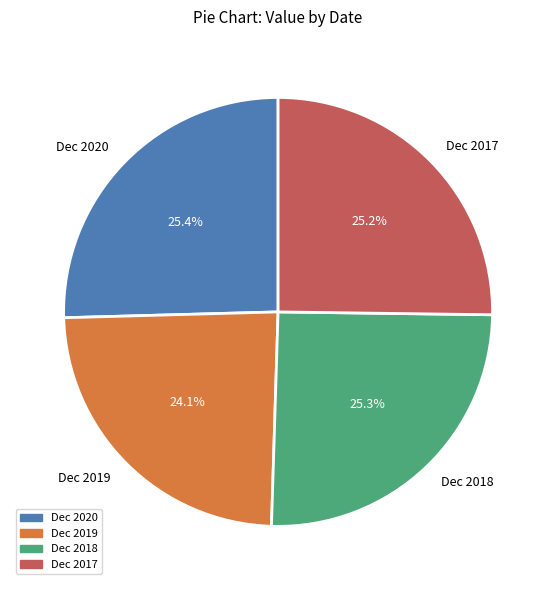

What percentage do Dec 2018 and Dec 2019 together represent?

49.4%